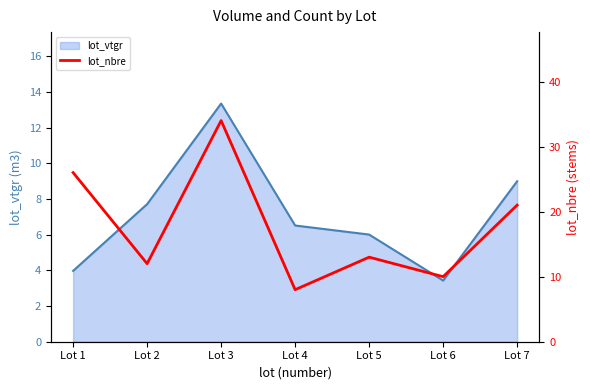

The value of lot_vtgr at Lot 7 is 6.0. True or false?

False